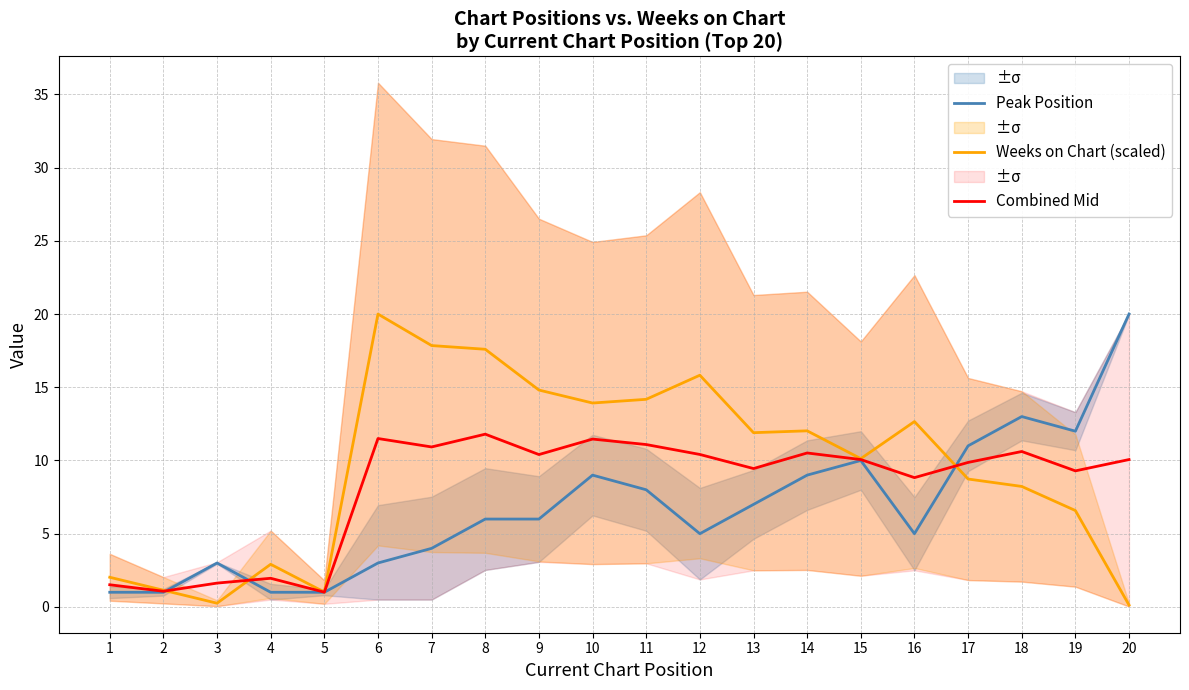

True or false: Combined Mid and Weeks on Chart (scaled) cross at least once.

True